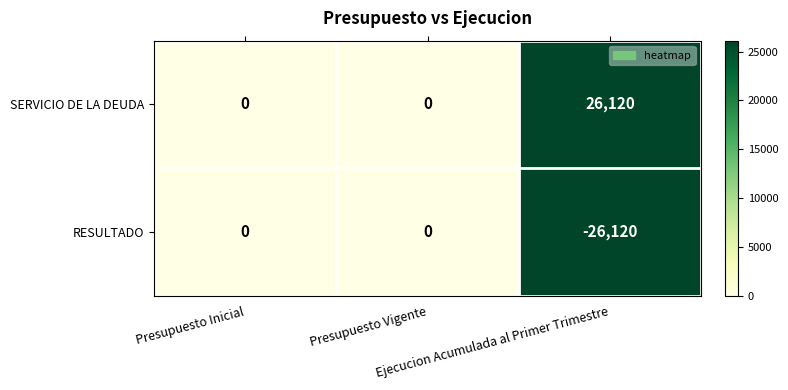

Count the number of categories in the chart.

3